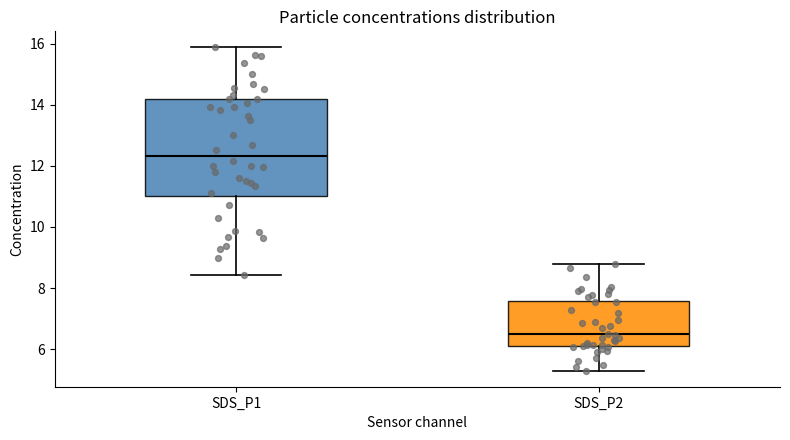

Which box is the tallest, from its lower edge to its upper edge?

SDS_P1